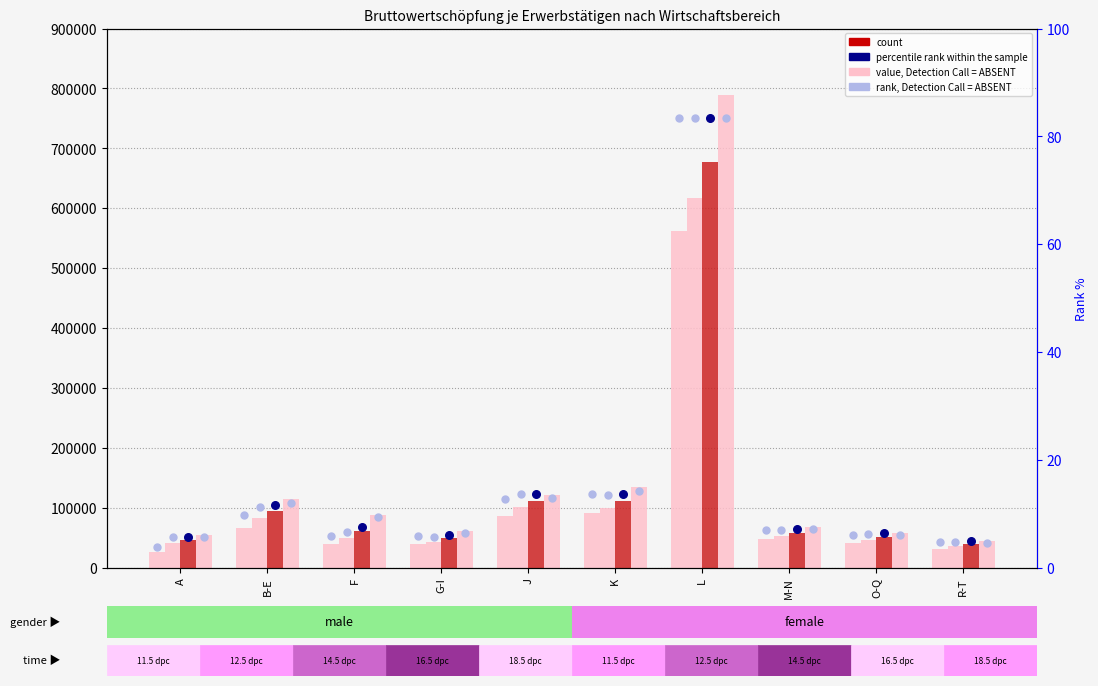

Is the value of value, Detection Call = ABSENT (2023) at F greater than the value of value, Detection Call = ABSENT (2019) at A?

Yes